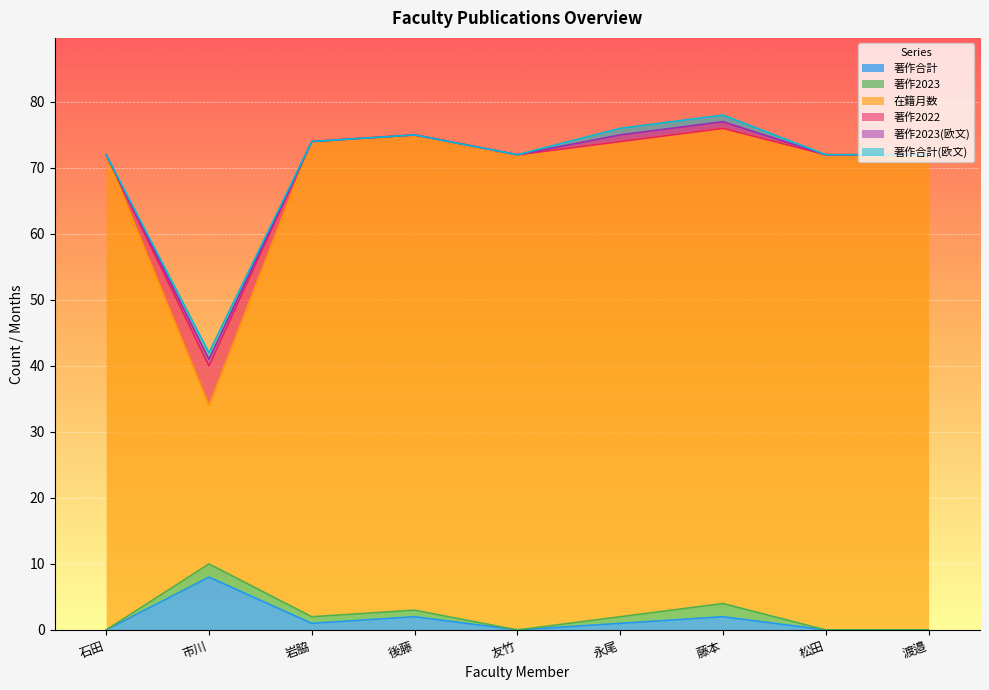

True or false: 著作2022 and 在籍月数 intersect in this chart.

False